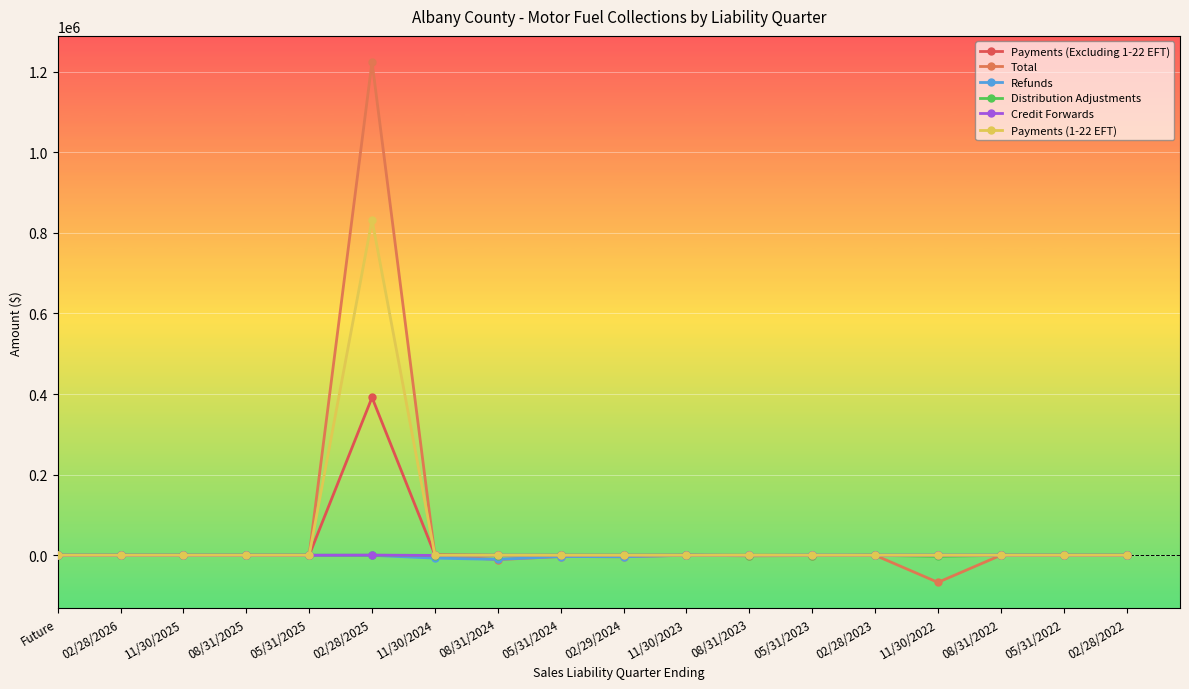

At 11/30/2022, list the series in order from smallest to largest.

Total, Distribution Adjustments, Payments (Excluding 1-22 EFT), Refunds, Credit Forwards, Payments (1-22 EFT)